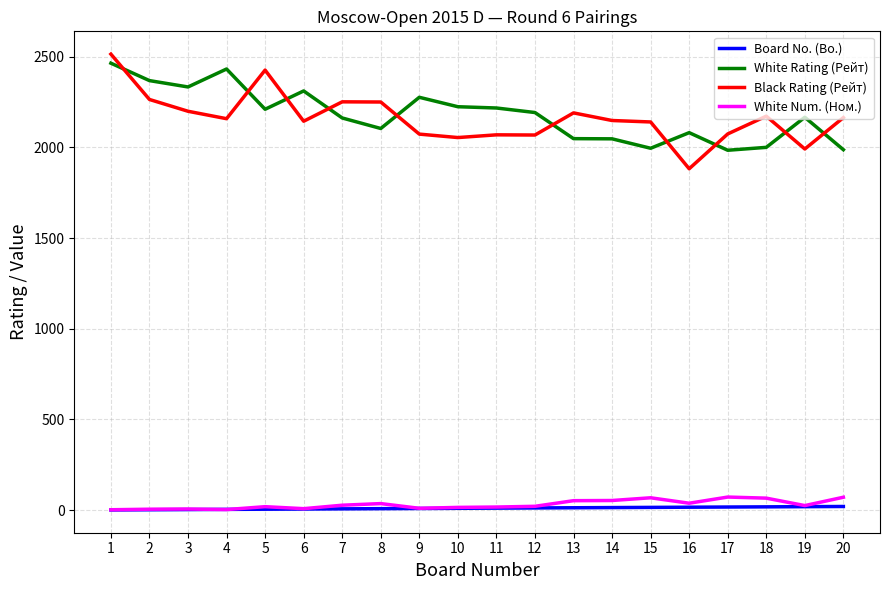

What is the maximum value shown in the chart?

2514